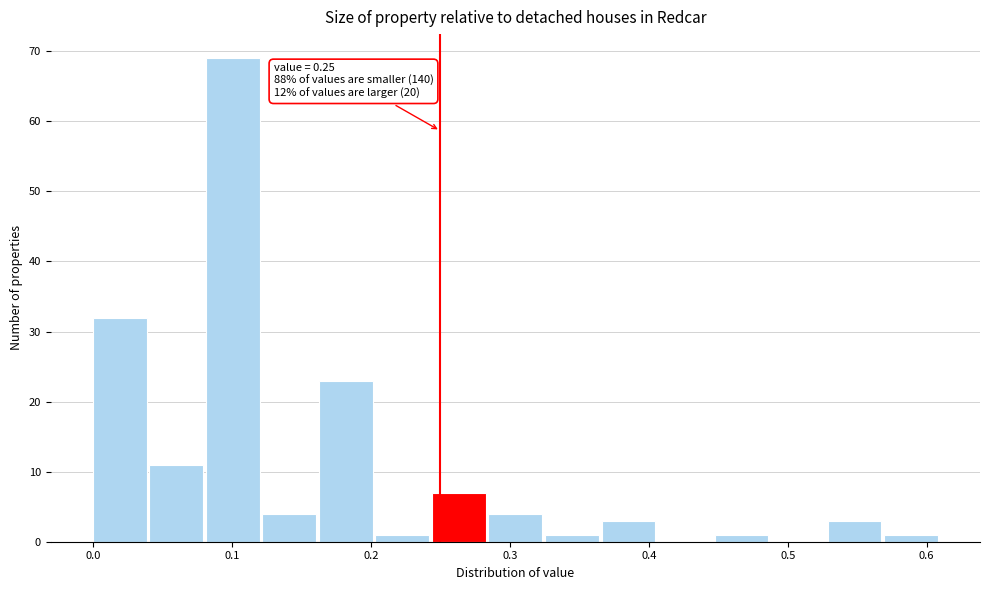

Over which range of the x-axis is the bar tallest?

0.08 to 0.12